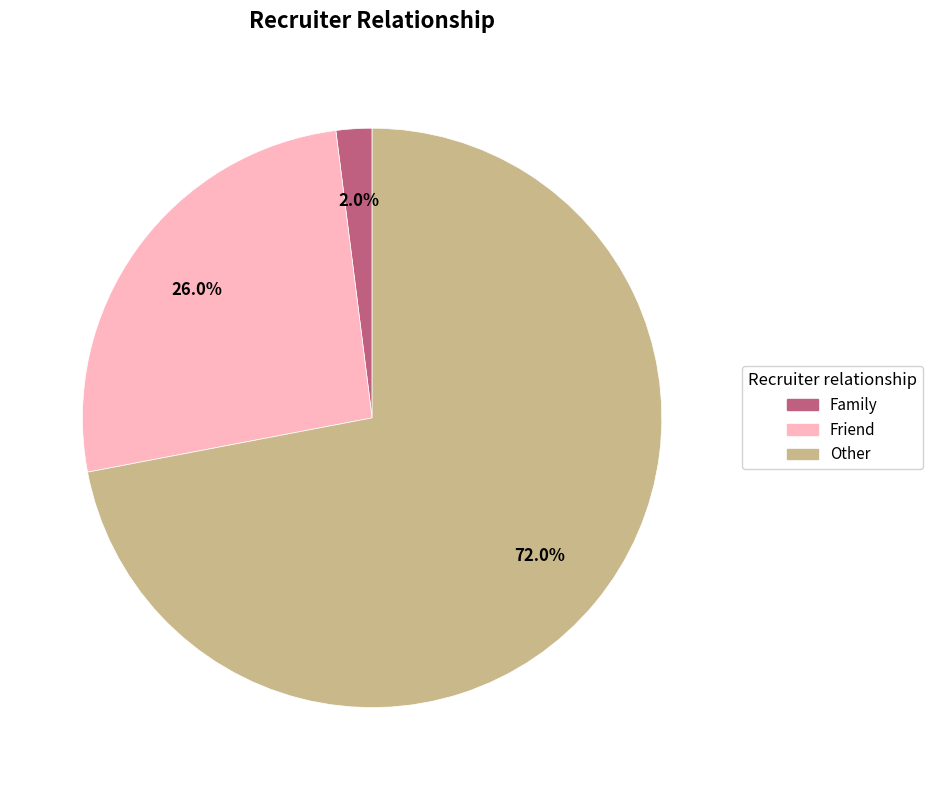

Rank the categories by value from highest to lowest.

Other, Friend, Family